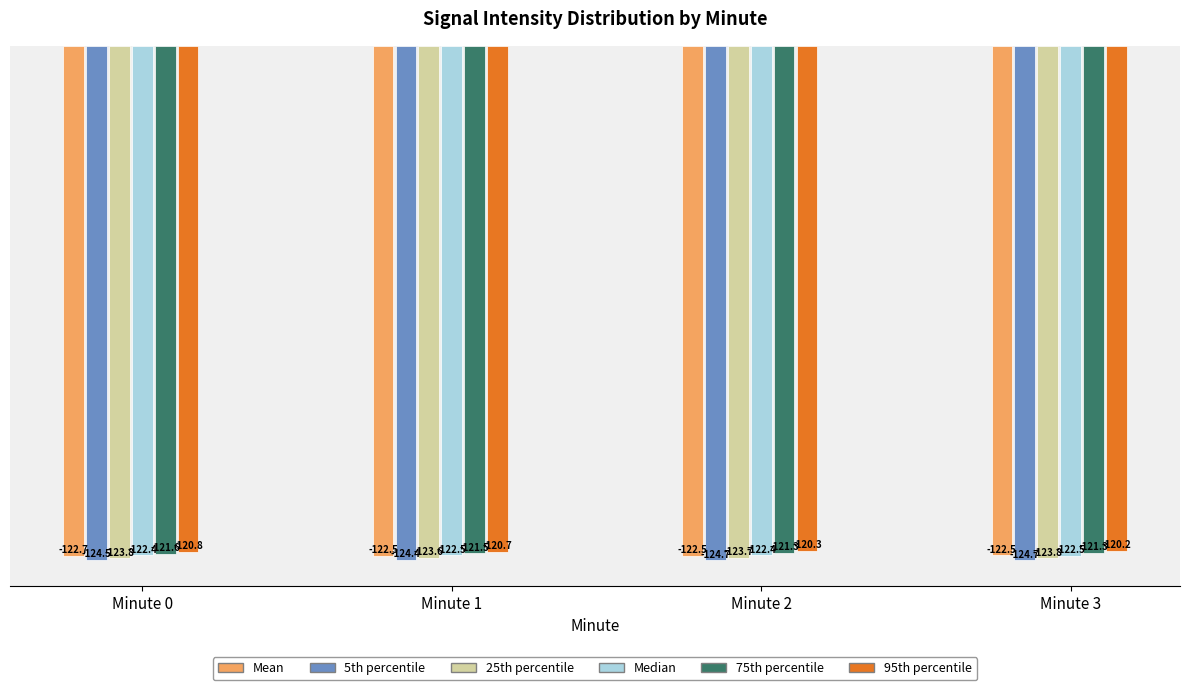

Are the bars grouped side by side (vs. stacked)?

Yes